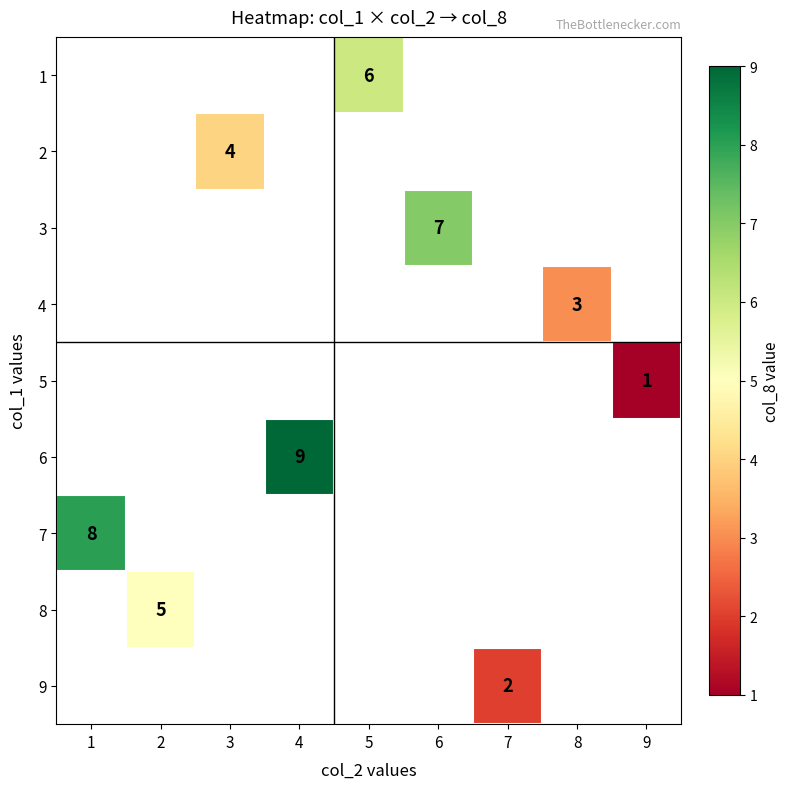

The value of 9 at 7 is 3. True or false?

False